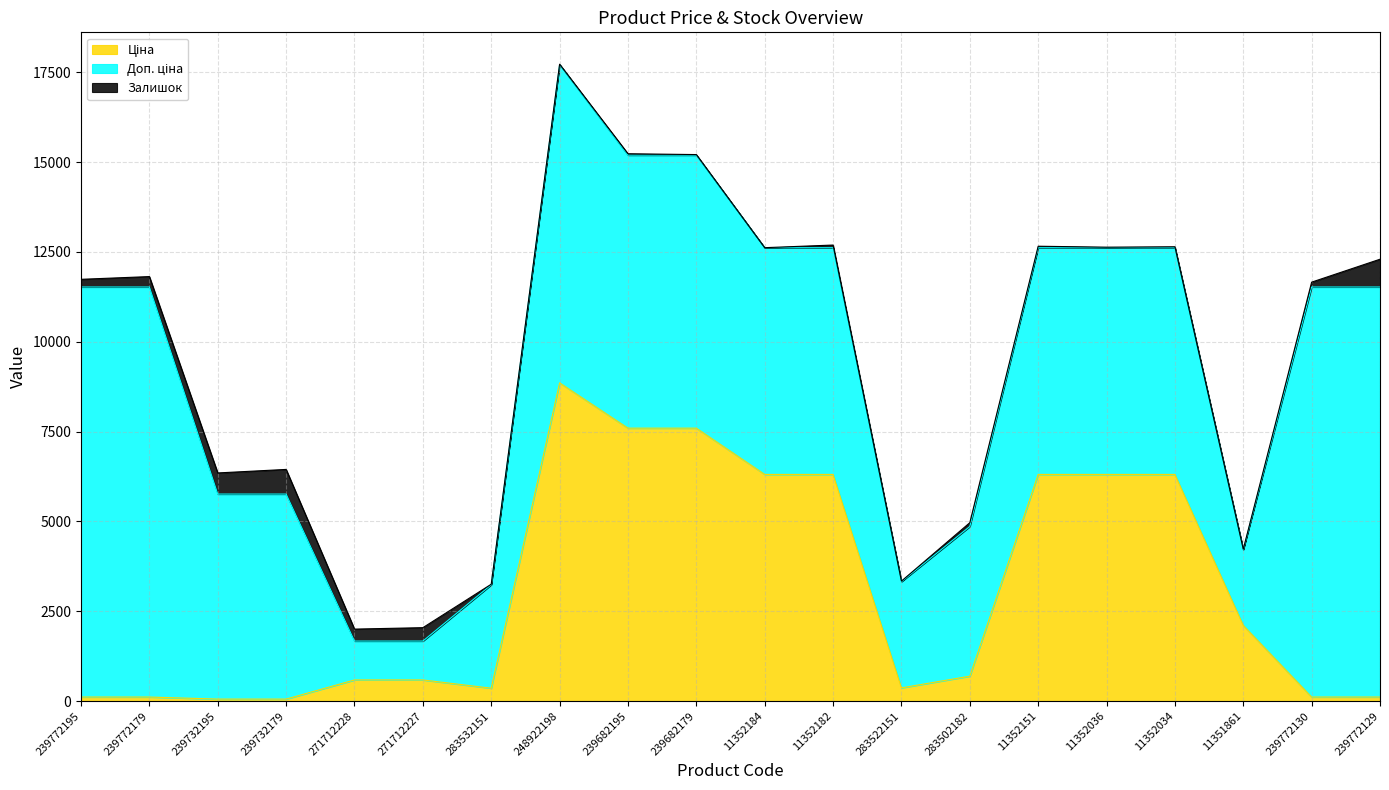

Where is the first local minimum for Ціна?

283532151